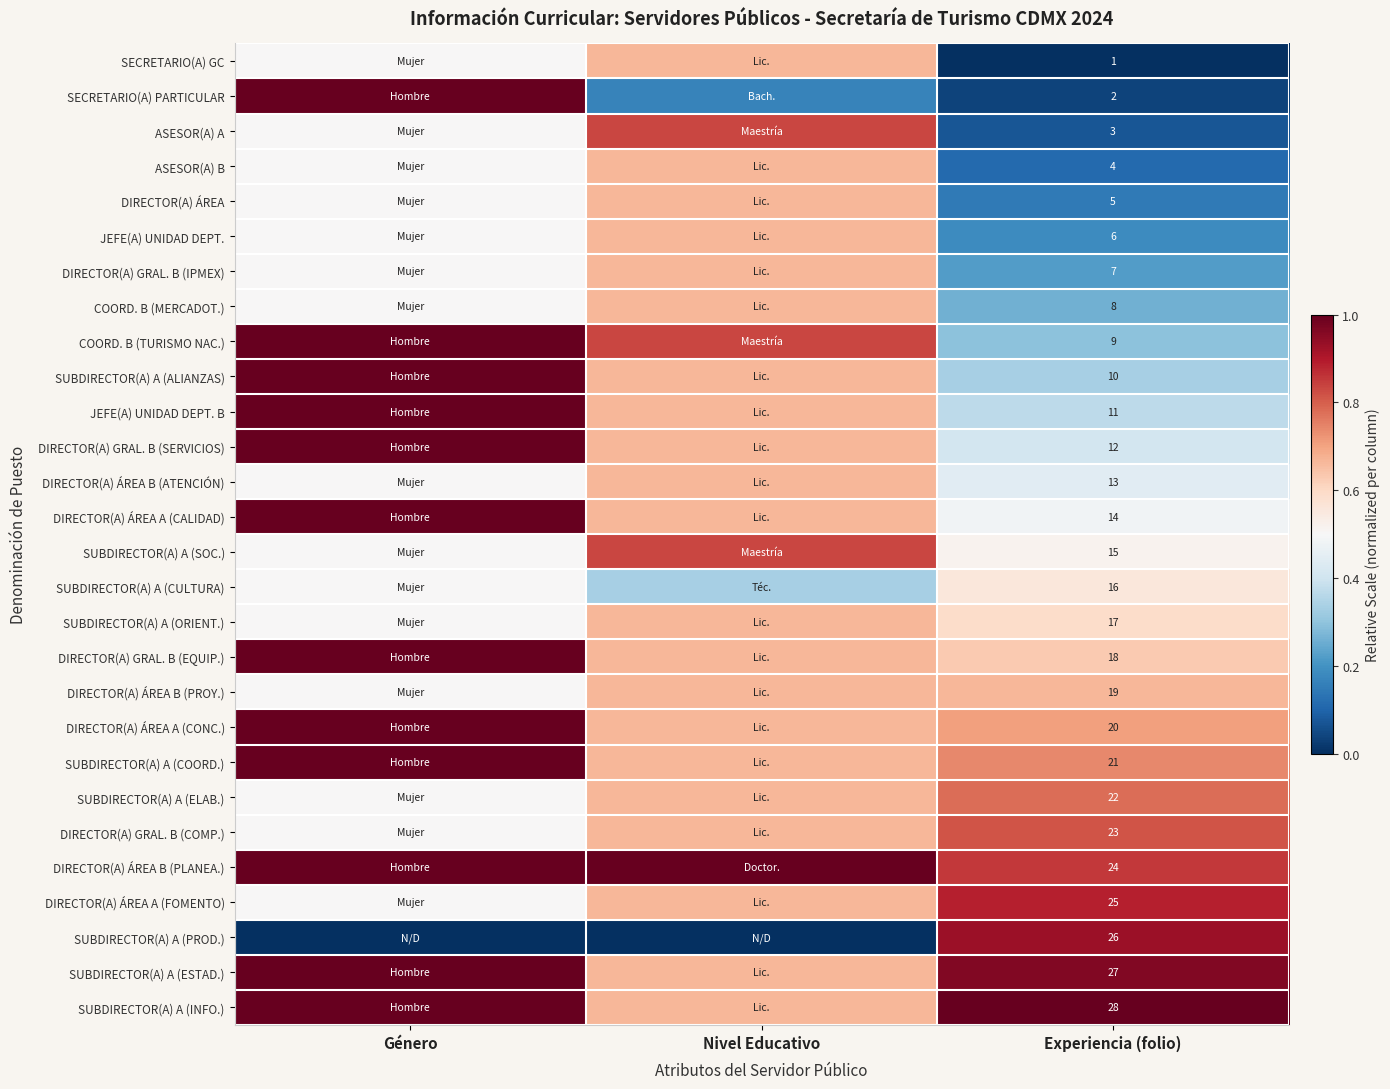

True or false: SUBDIRECTOR(A) A (CULTURA) has a value of 0.3 at Género.

False